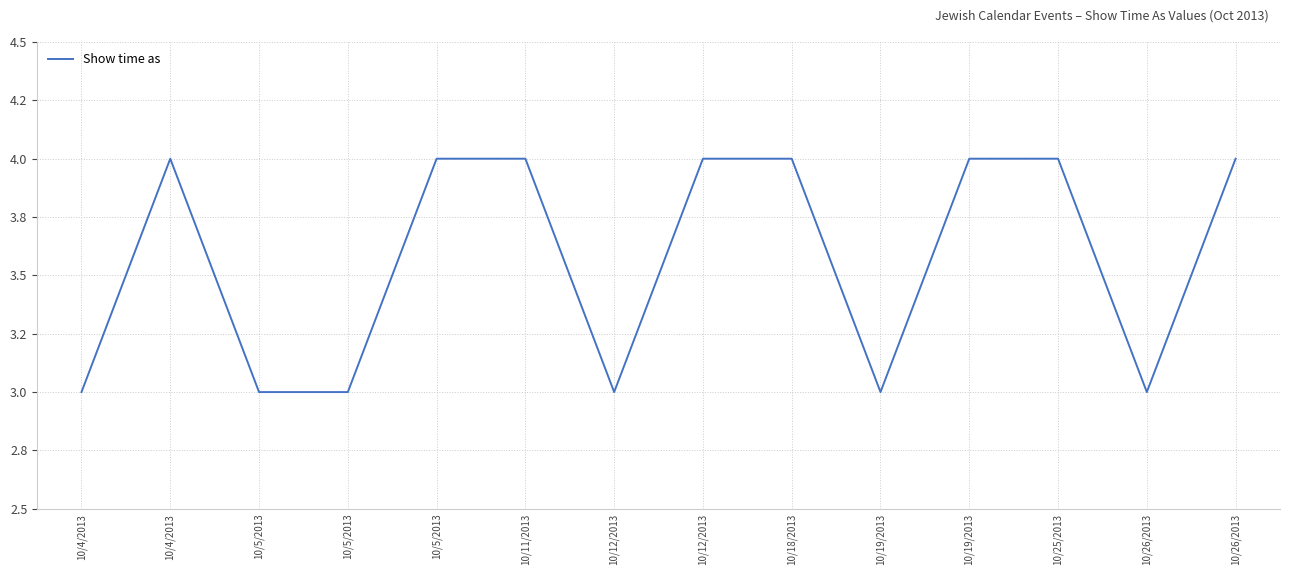

Does the chart have visible grid lines?

Yes